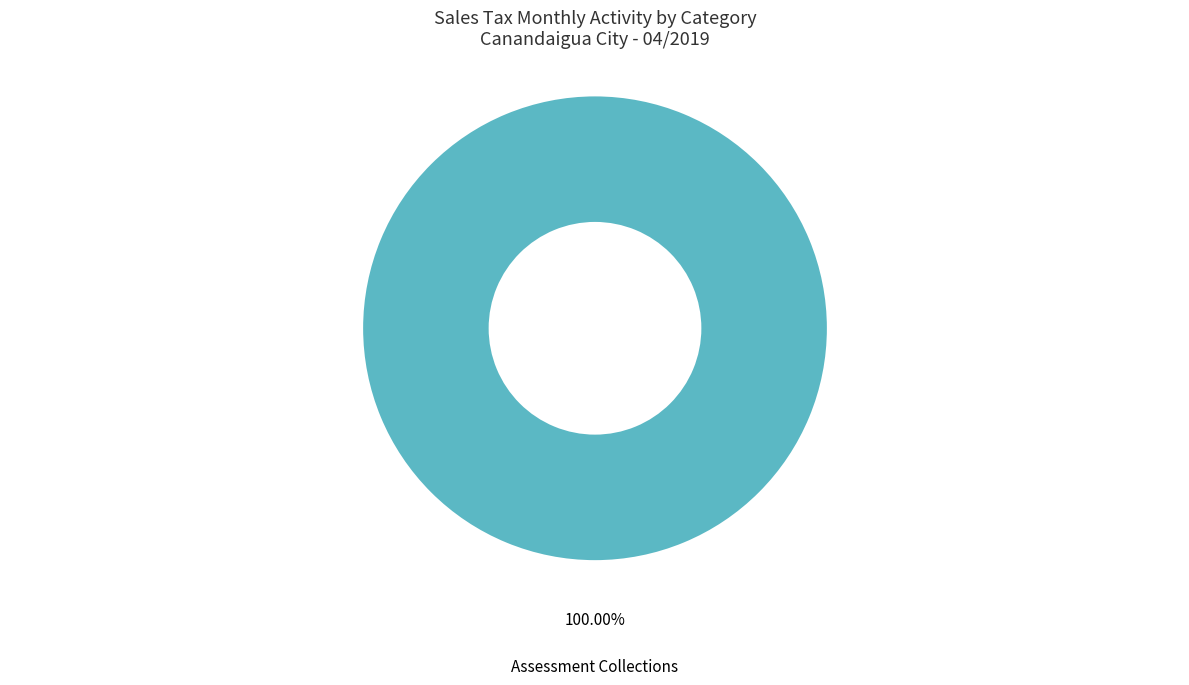

Rank the categories by value from highest to lowest.

Assessment Collections